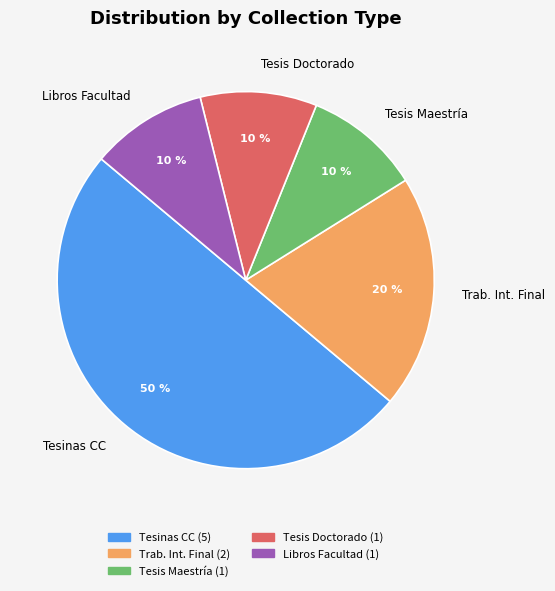

To the nearest percent, what is the difference between the largest and smallest slice percentages?

40%